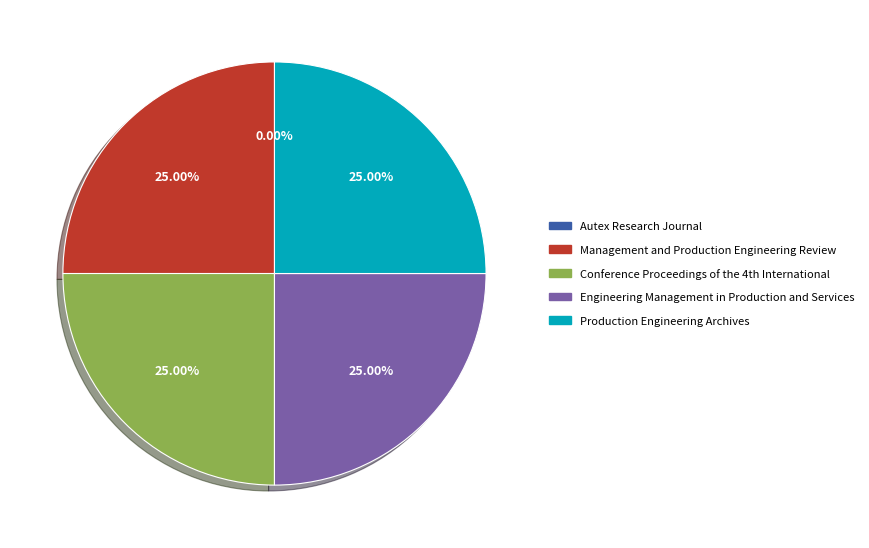

True or false: Production Engineering Archives accounts for 39% of the total.

False